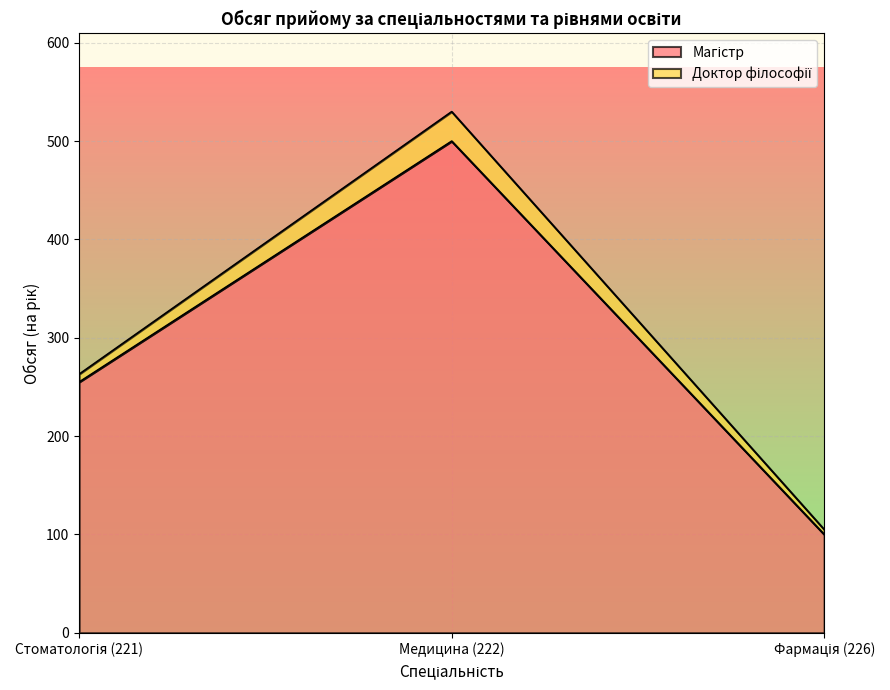

What is the sum of the values at Стоматологія (221) and Фармація (226)?

355